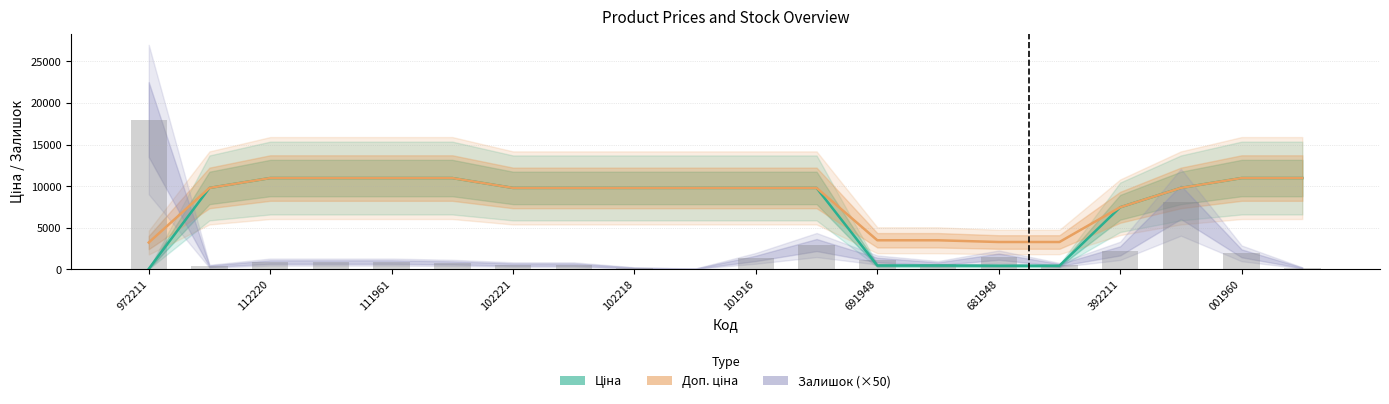

Count the number of categories in the chart.

20